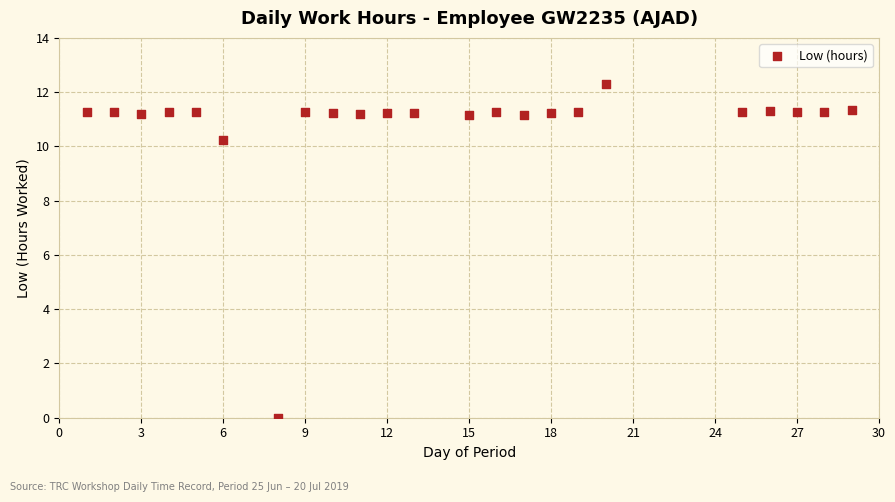

What Y value in the scatter plot is closest to 6?

10.2